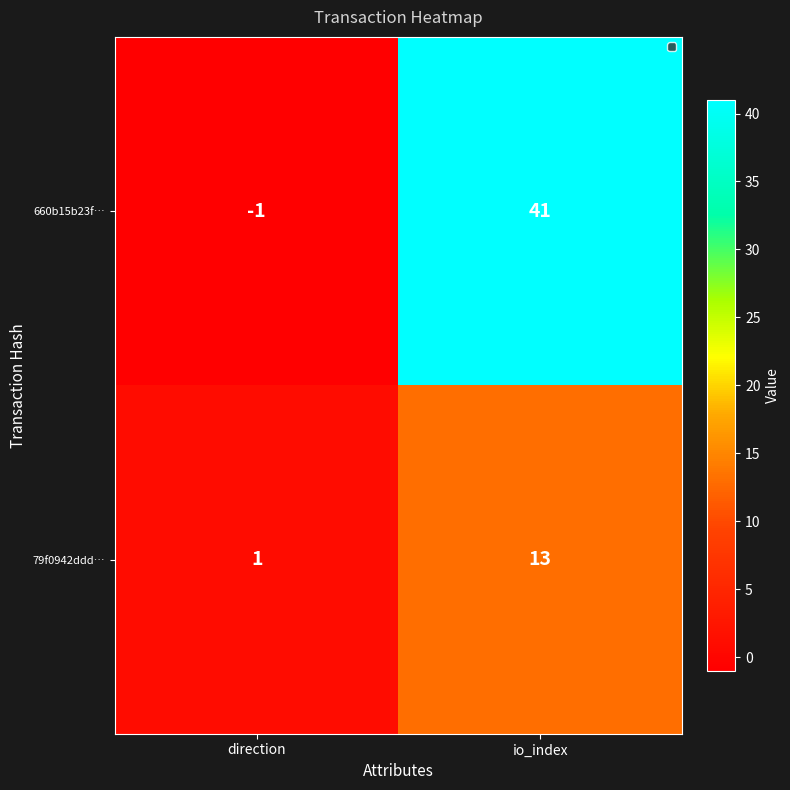

Which category has the highest value across all series?

io_index